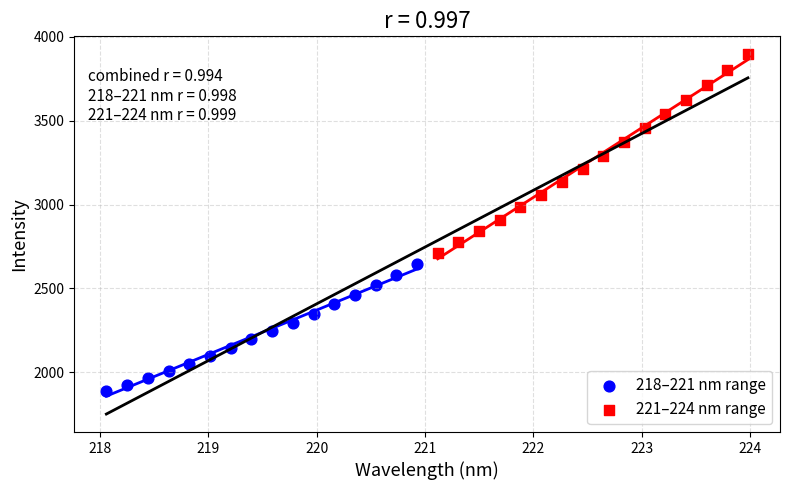

Which series contains the highest Y value?

221–224 nm range